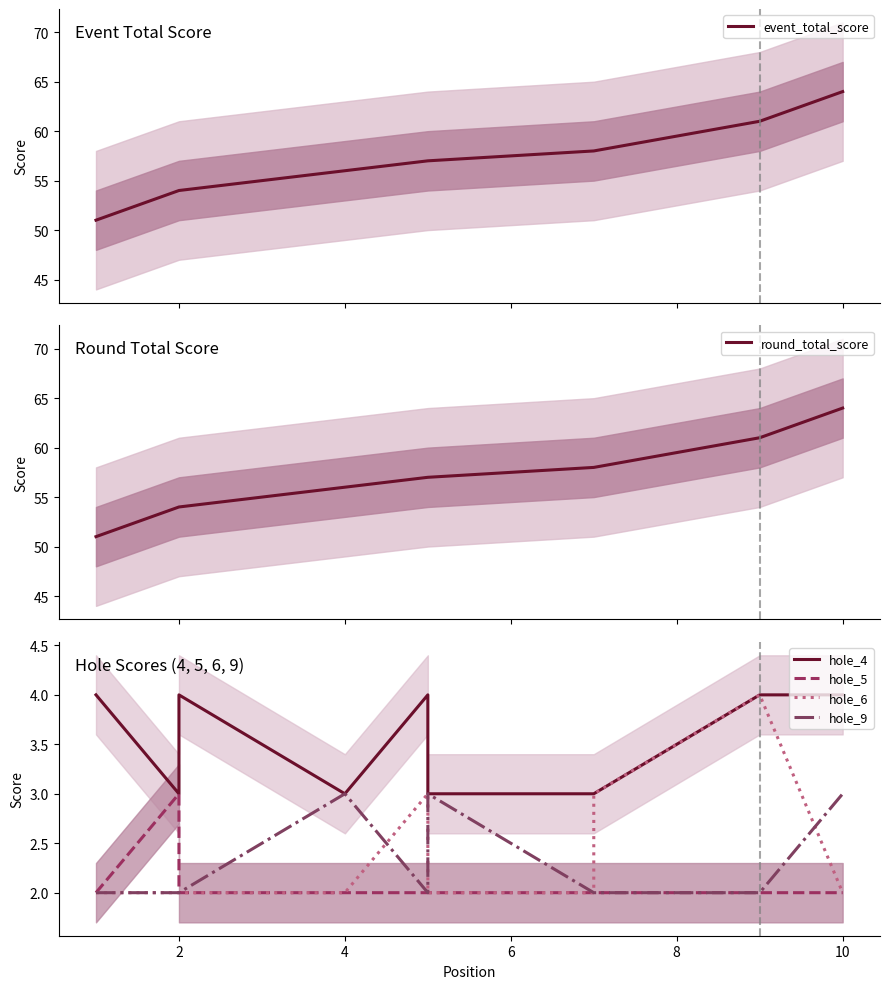

True or false: round_total_score has a value of 20 at 8.

False